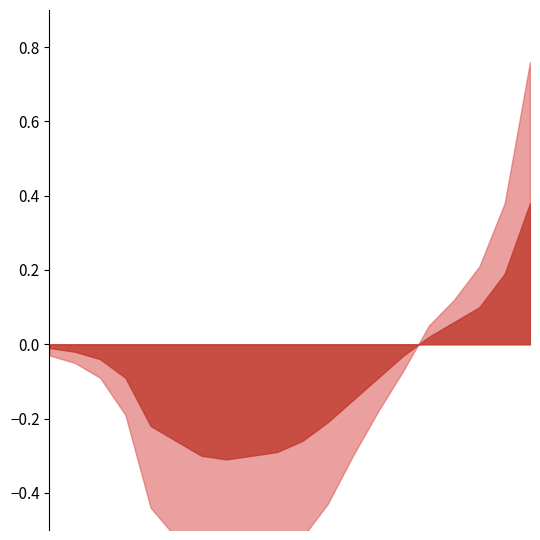

What is the difference between the maximum and minimum values in the temperature series?

1.4